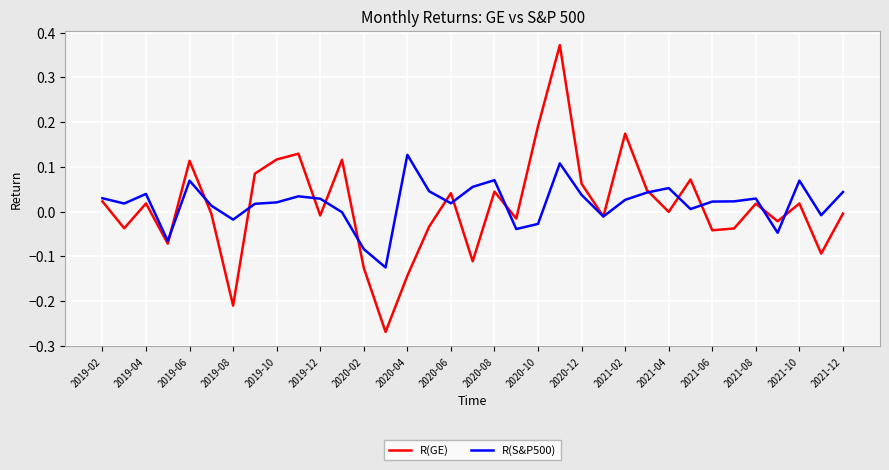

Is this an area chart (filled region under the line)?

No